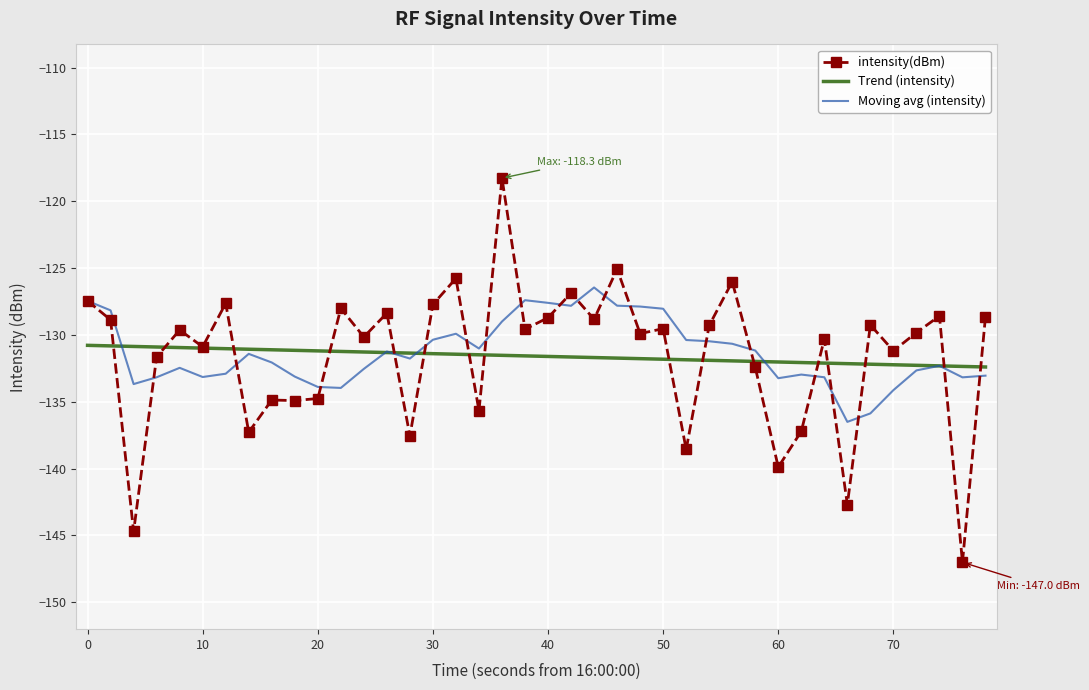

What is the smallest value displayed?

-147.0